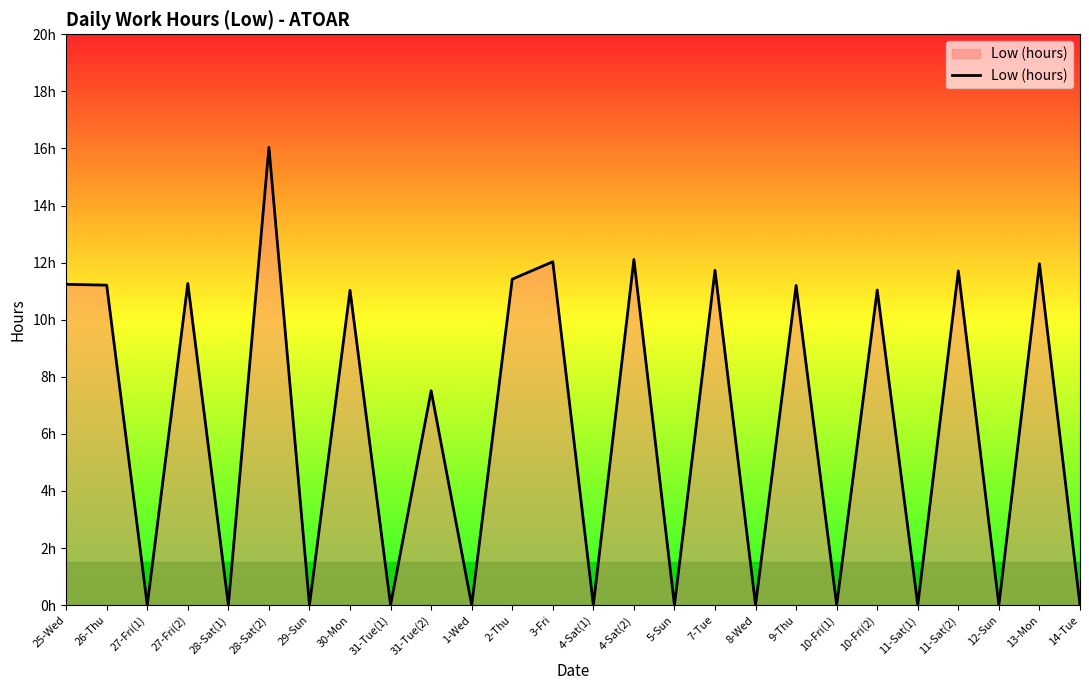

Is this an area chart (filled region under the line)?

Yes